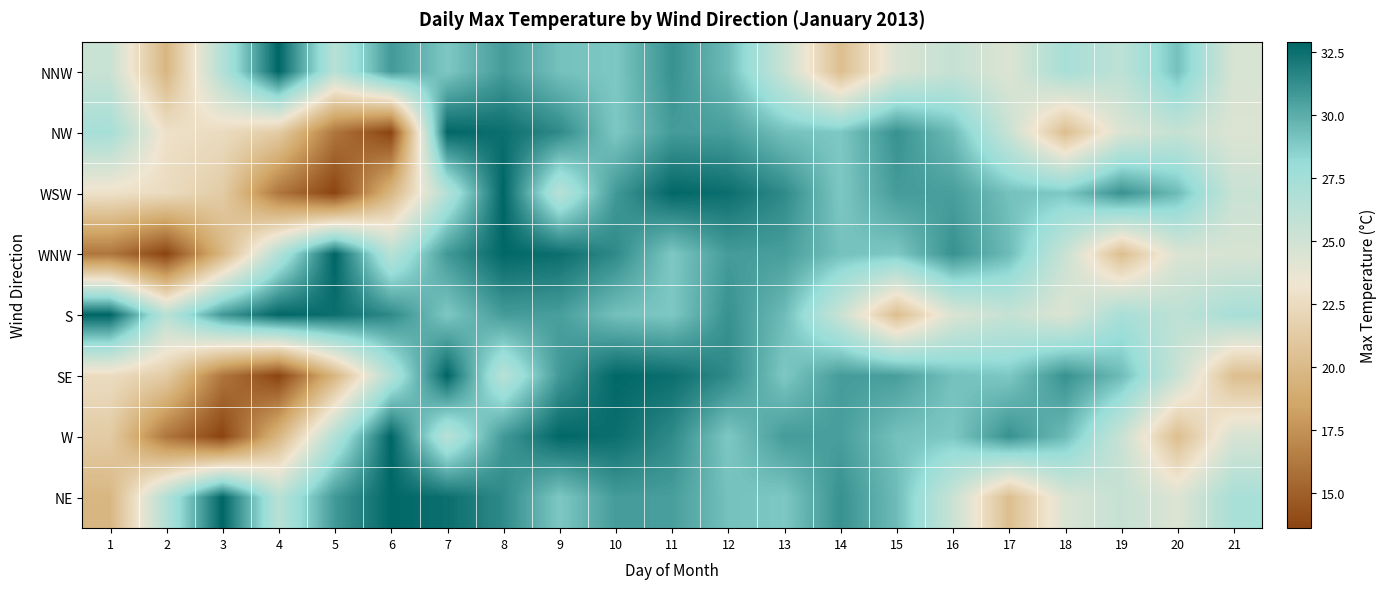

Reading left to right, transcribe all the data shown in this chart.

NNW: 1=25.4	2=19.7	3=26.6	4=32.9	5=26.3	6=30.8	7=28.9	8=30.7	9=29.2	10=28.9	11=31.1	12=29.4	13=25.4	14=20.3	15=24.4	16=25.6	17=24.3	18=27.2	19=26.0	20=29.2	21=24.6
NW: 1=27.3	2=22.9	3=22.5	4=21.3	5=16.1	6=13.6	7=32.8	8=32.5	9=31.4	10=28.9	11=30.7	12=30.6	13=29.2	14=28.9	15=31.1	16=29.4	17=25.4	18=20.3	19=24.4	20=25.6	21=24.3
WSW: 1=22.9	2=22.5	3=21.3	4=16.1	5=13.6	6=19.7	7=26.6	8=32.9	9=26.3	10=30.8	11=32.8	12=32.5	13=31.4	14=28.9	15=30.7	16=30.6	17=29.2	18=28.9	19=31.1	20=29.4	21=25.4
WNW: 1=16.1	2=13.6	3=19.7	4=26.6	5=32.9	6=26.3	7=30.8	8=32.8	9=32.5	10=31.4	11=28.9	12=30.7	13=30.6	14=29.2	15=28.9	16=31.1	17=29.4	18=25.4	19=20.3	20=24.4	21=24.6
S: 1=32.9	2=26.3	3=30.8	4=32.8	5=32.5	6=31.4	7=28.9	8=30.7	9=30.6	10=29.2	11=28.9	12=31.1	13=29.4	14=25.4	15=20.3	16=24.4	17=25.6	18=24.3	19=27.2	20=26.0	21=27.2
SE: 1=22.5	2=21.3	3=16.1	4=13.6	5=19.7	6=26.6	7=32.9	8=26.3	9=30.8	10=32.8	11=32.5	12=31.4	13=28.9	14=30.7	15=30.6	16=29.2	17=28.9	18=31.1	19=29.4	20=25.4	21=20.3
W: 1=21.3	2=16.1	3=13.6	4=19.7	5=26.6	6=32.9	7=26.3	8=30.8	9=32.8	10=32.5	11=31.4	12=28.9	13=30.7	14=30.6	15=29.2	16=28.9	17=31.1	18=29.4	19=25.4	20=20.3	21=24.6
NE: 1=19.7	2=26.6	3=32.9	4=26.3	5=30.8	6=32.8	7=32.5	8=31.4	9=28.9	10=30.7	11=30.6	12=29.2	13=28.9	14=31.1	15=29.4	16=25.4	17=20.3	18=24.4	19=25.6	20=24.3	21=27.2